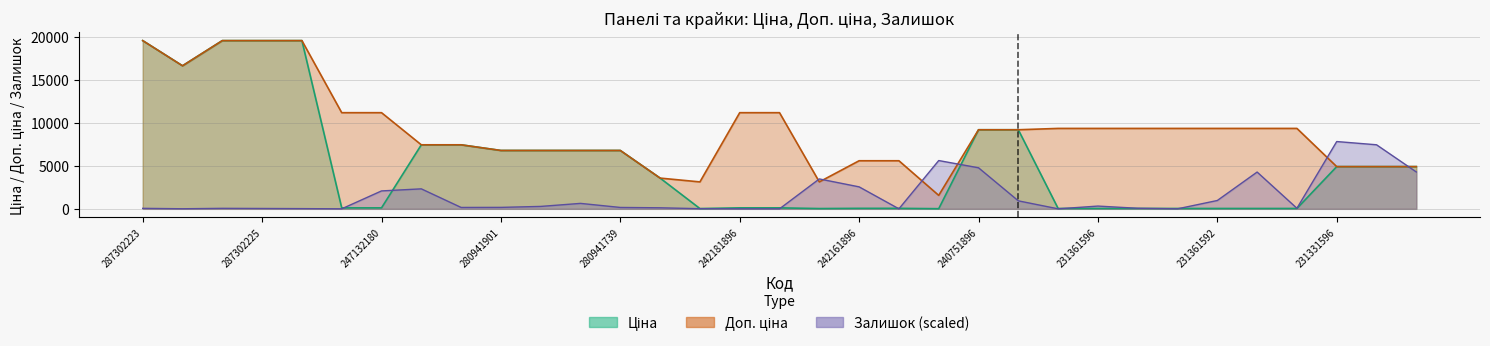

What position from the right is 231361596?

9